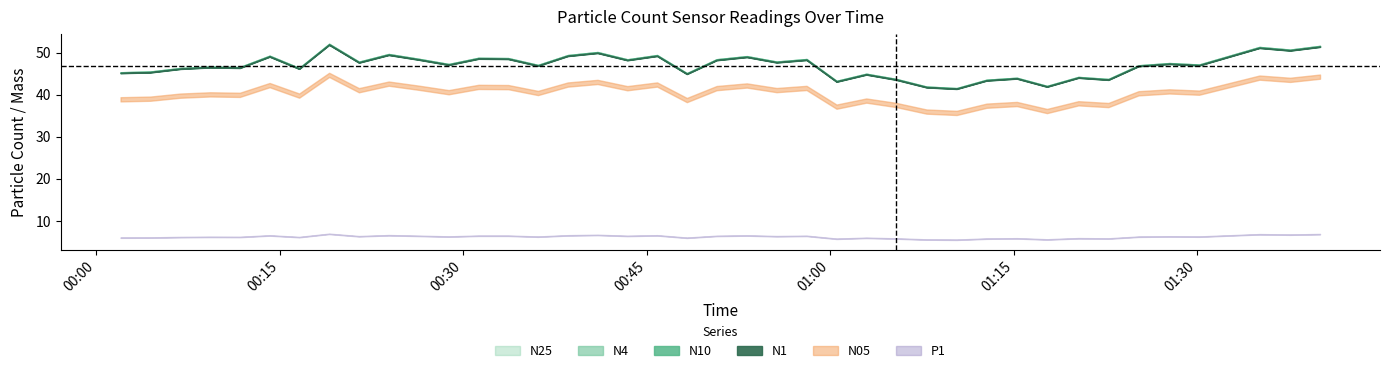

Where does the N25 series first go above 47?

5